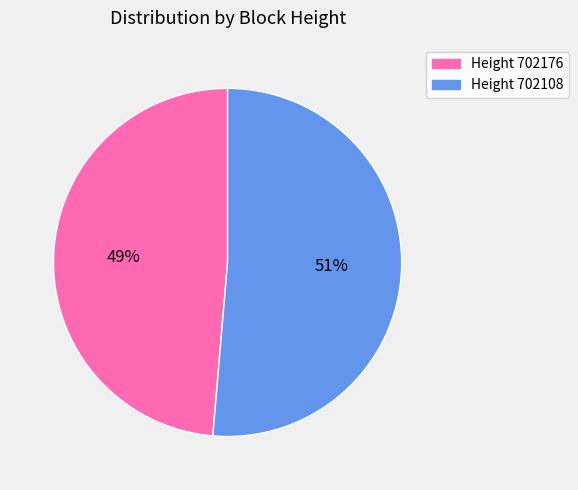

Is there a majority slice in this chart?

Yes